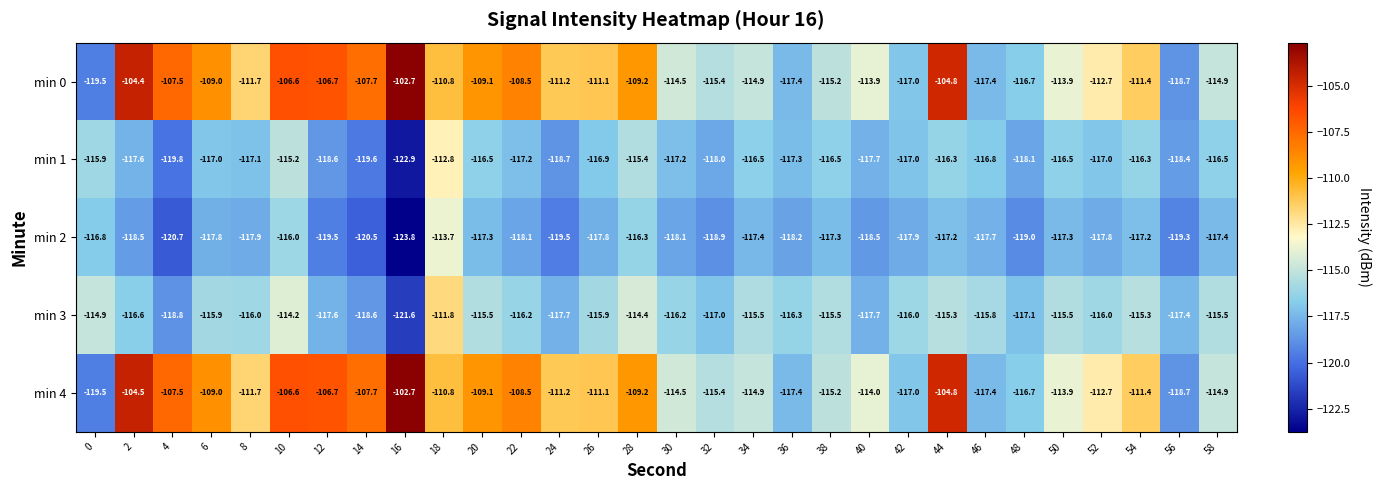

Which series has the largest total across all categories?

min 0